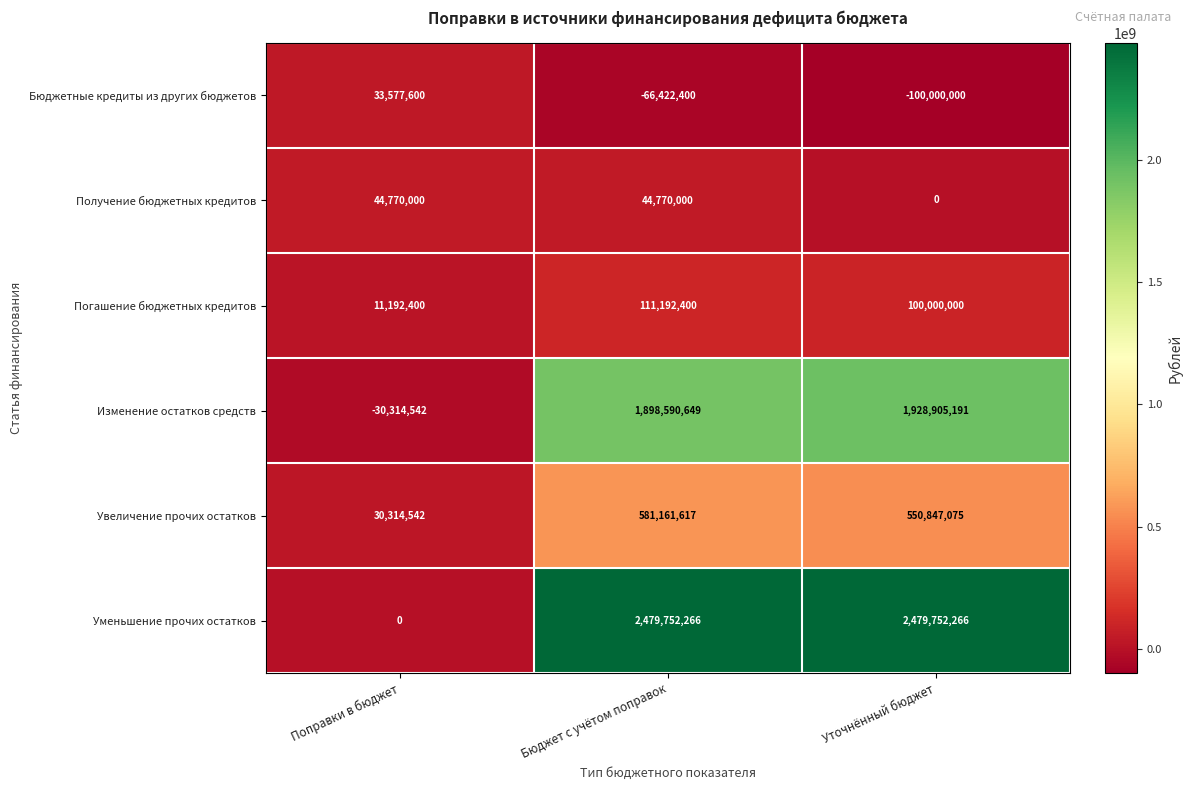

Read the Бюджетные кредиты из других бюджетов value at Поправки в бюджет, to the nearest 50.

33577600